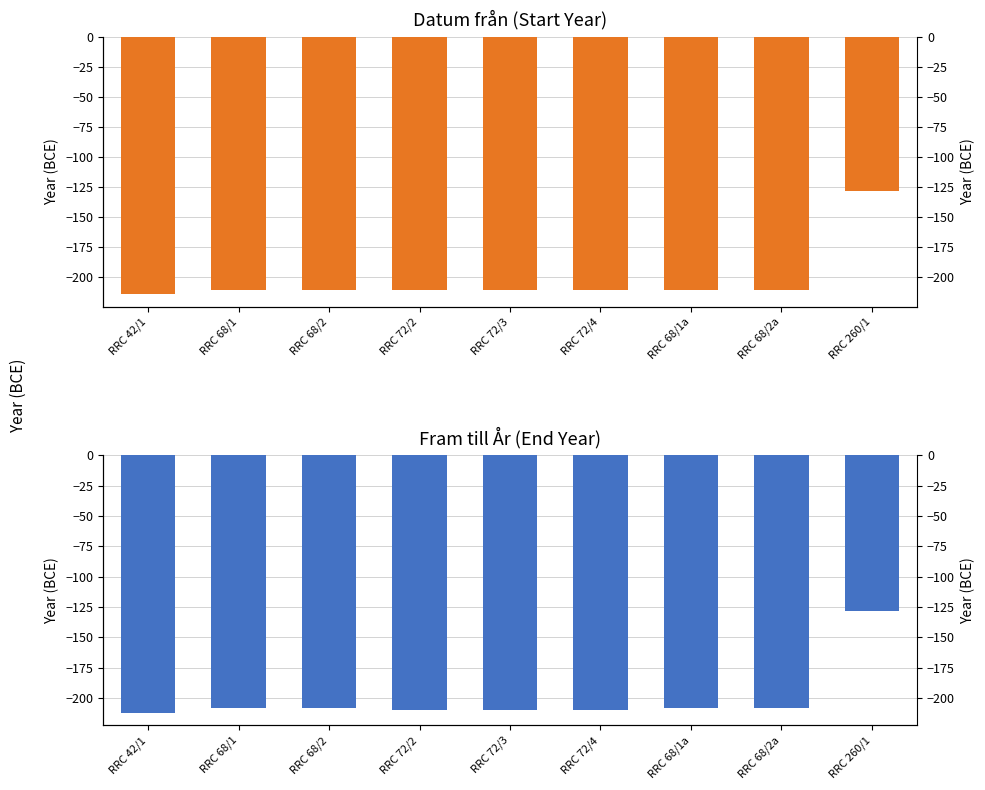

Rank the series at RRC 72/2 from highest to lowest value.

Fram till År, Datum från